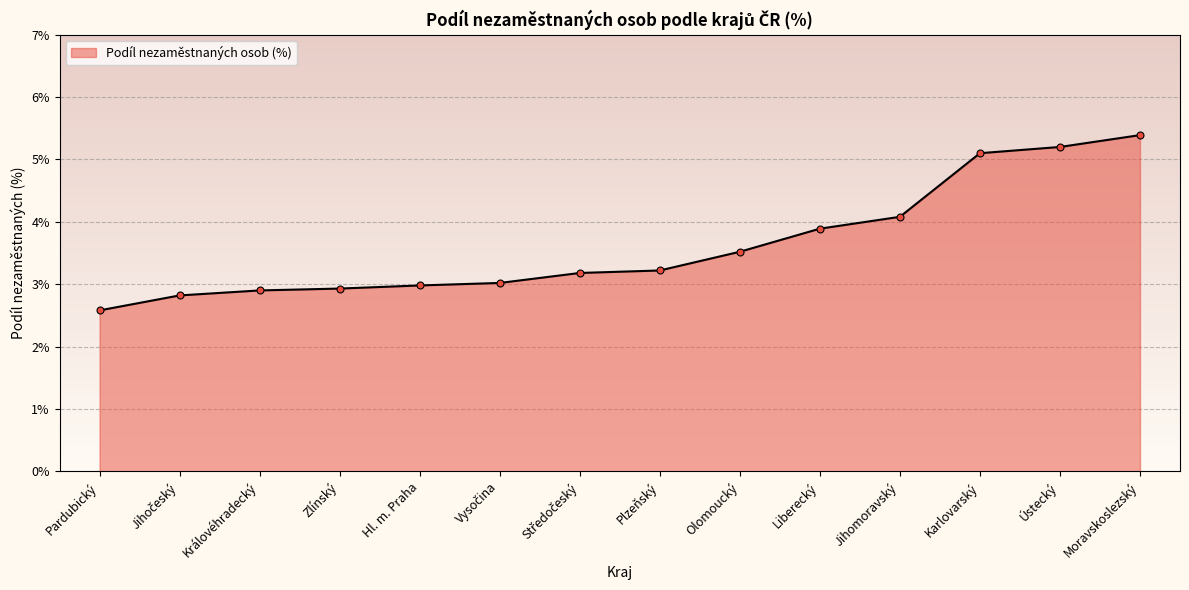

Which category has the lowest value across all series?

Pardubický